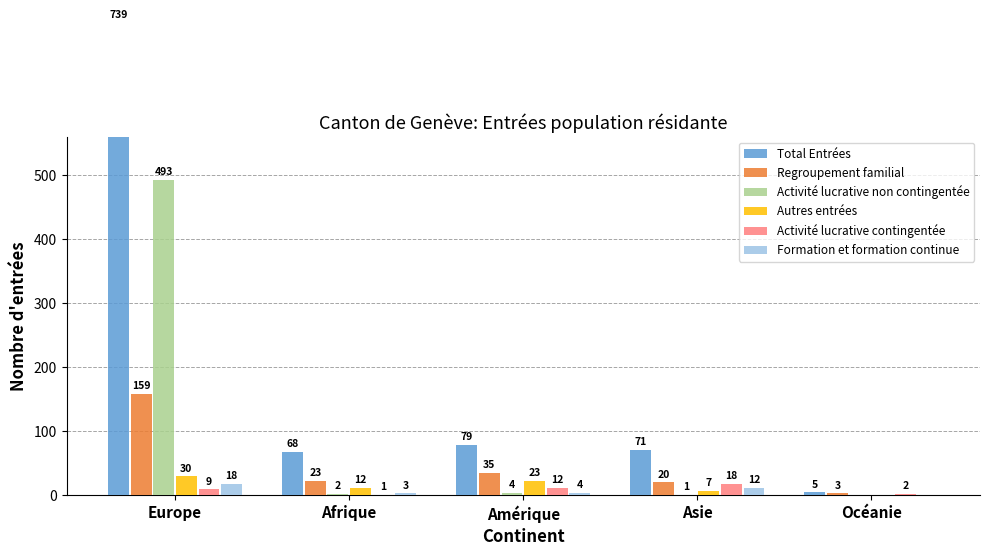

What is the value of the Regroupement familial bar at the 4th from the left?

20